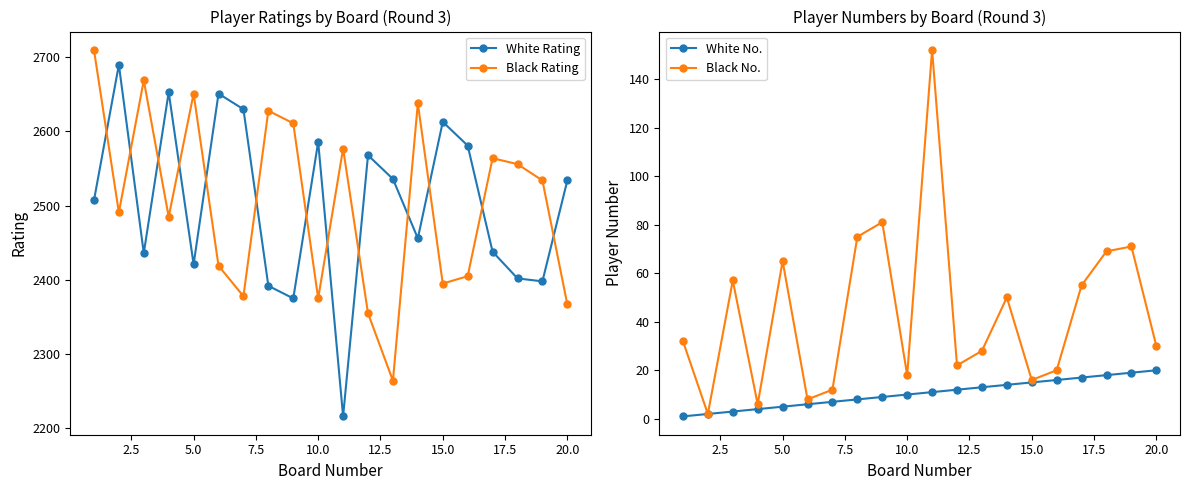

How many intersections are there between White Rating and Black Rating?

13